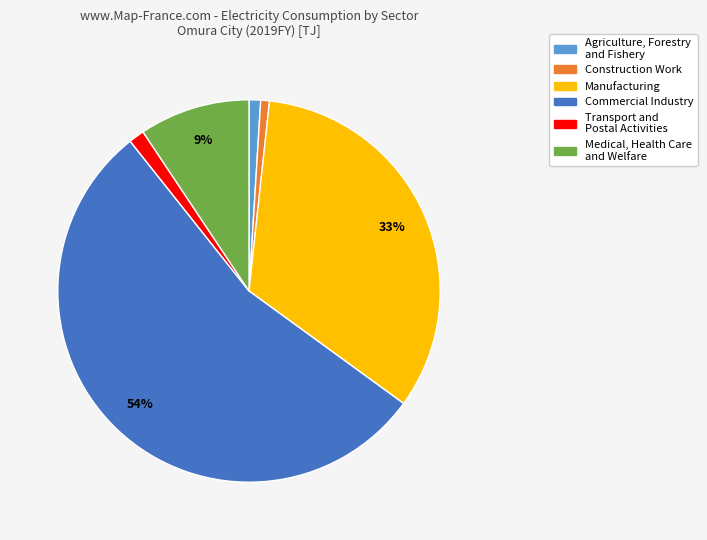

Does any single category account for the majority?

Yes